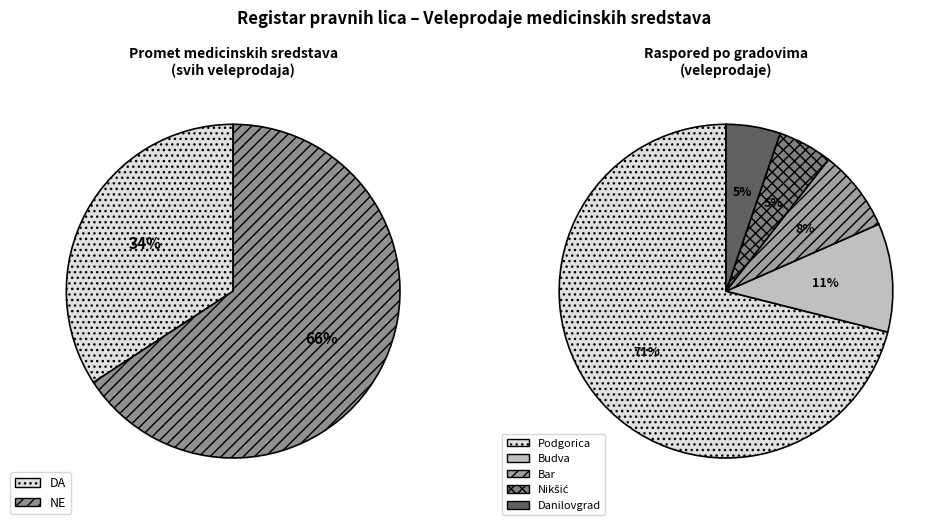

Is there any slice that represents more than half of the pie?

Yes